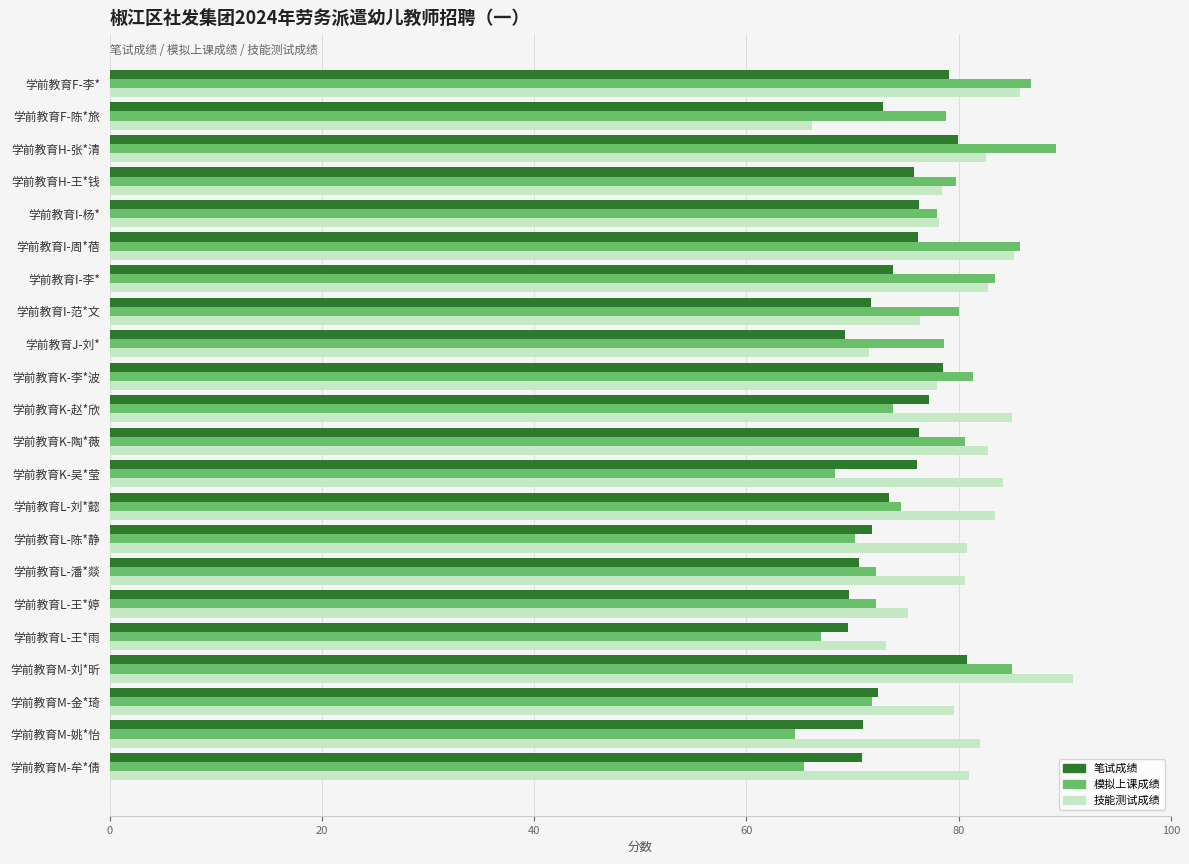

What is the highest value of the 技能测试成绩 series?

90.8